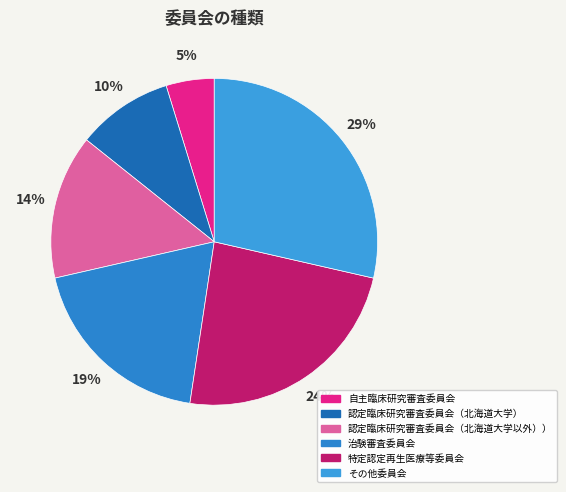

Count the number of slices in the pie.

6